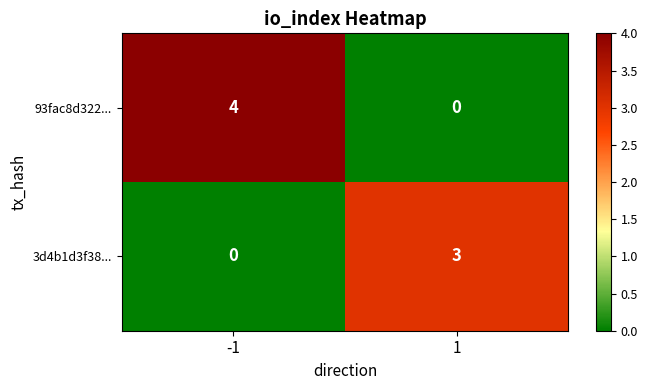

Reading left to right, list all the values displayed in this chart.

93fac8d322...: 4	0
3d4b1d3f38...: 0	3